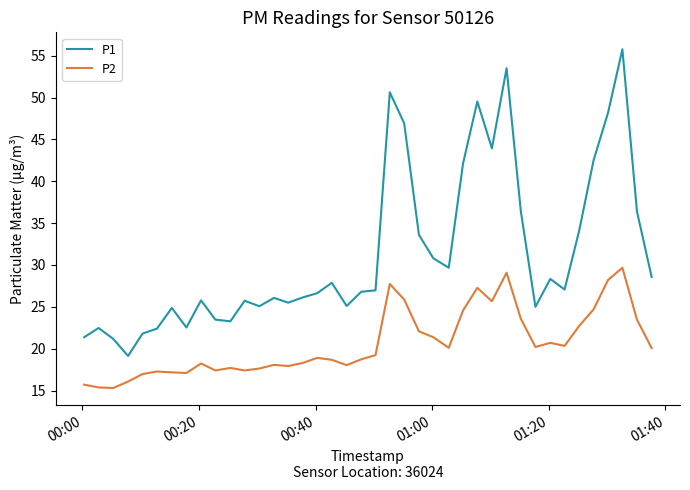

List the series in order of their peak value, lowest first.

P2, P1